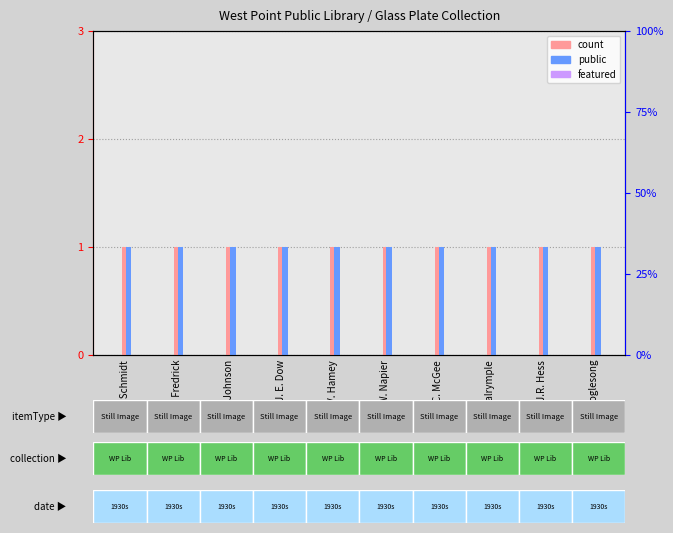

What is the total value across all series at J. D. Johnson?

2